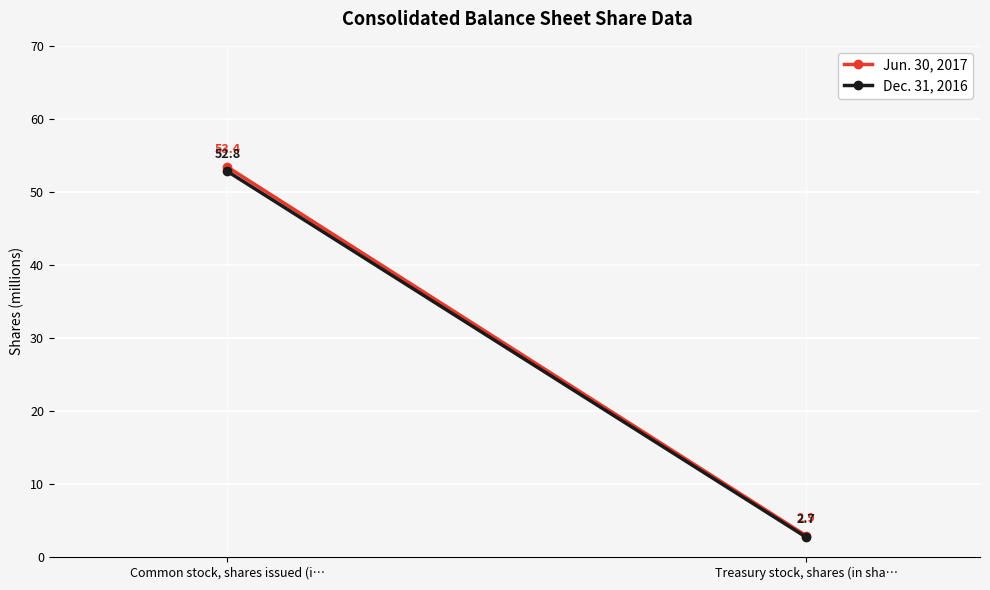

At which label does Dec. 31, 2016 first exceed 52?

Common stock, shares issued (i…